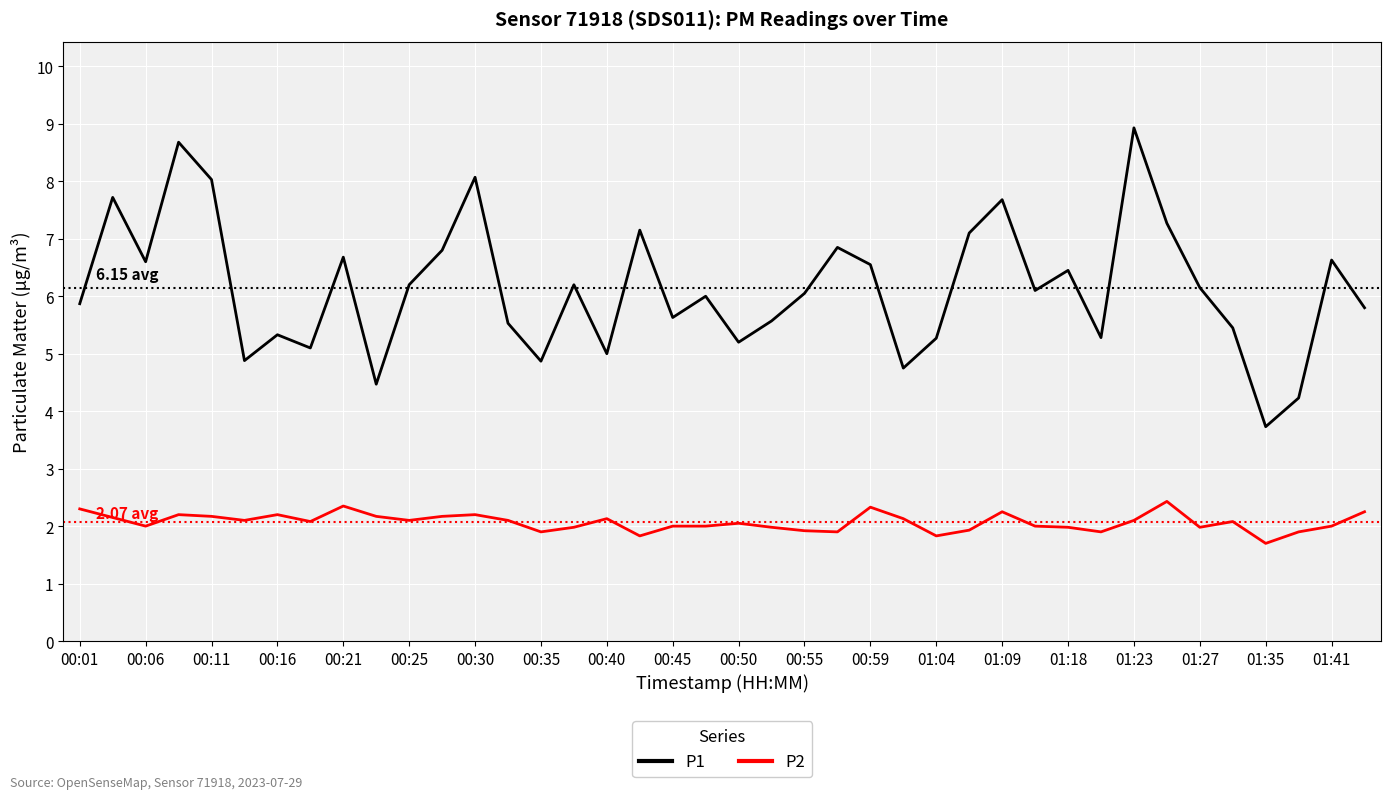

Which series has the largest total across all categories?

P1